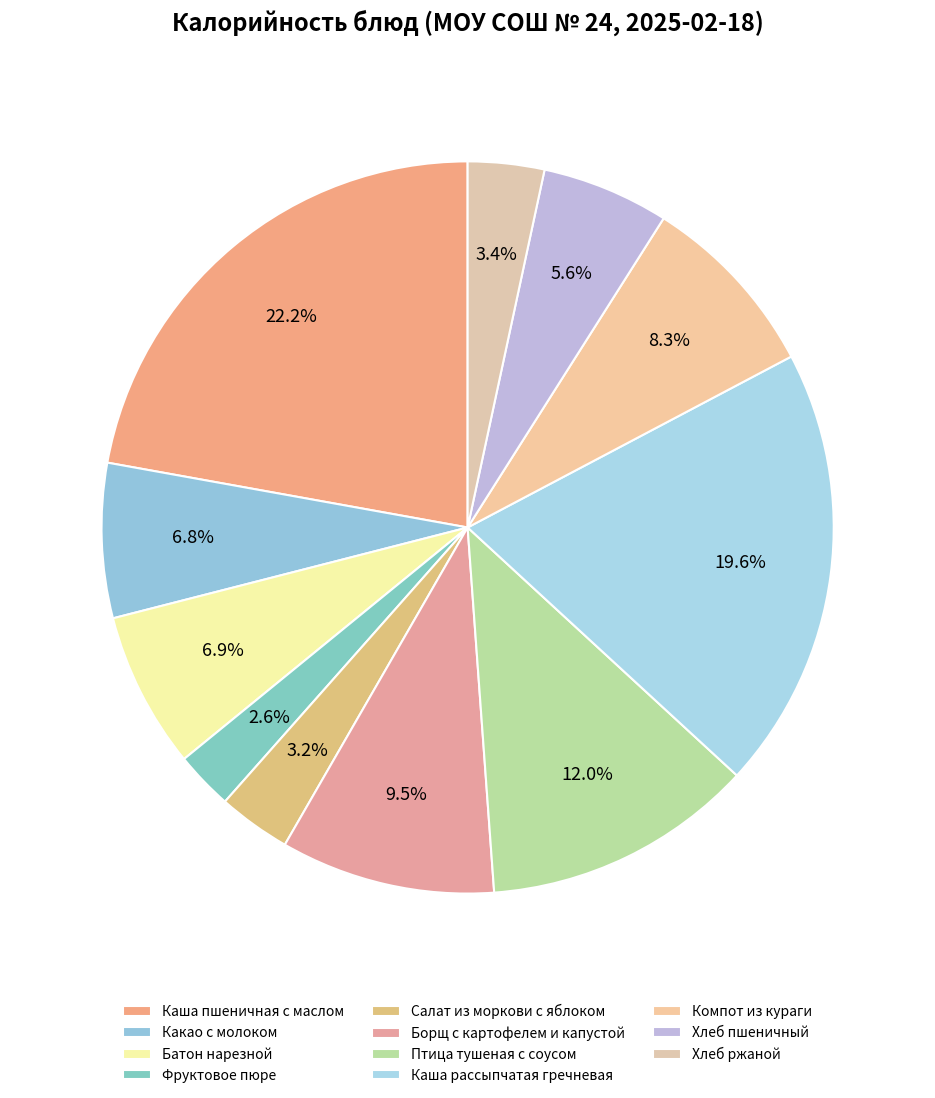

How many slices are in this pie chart?

11